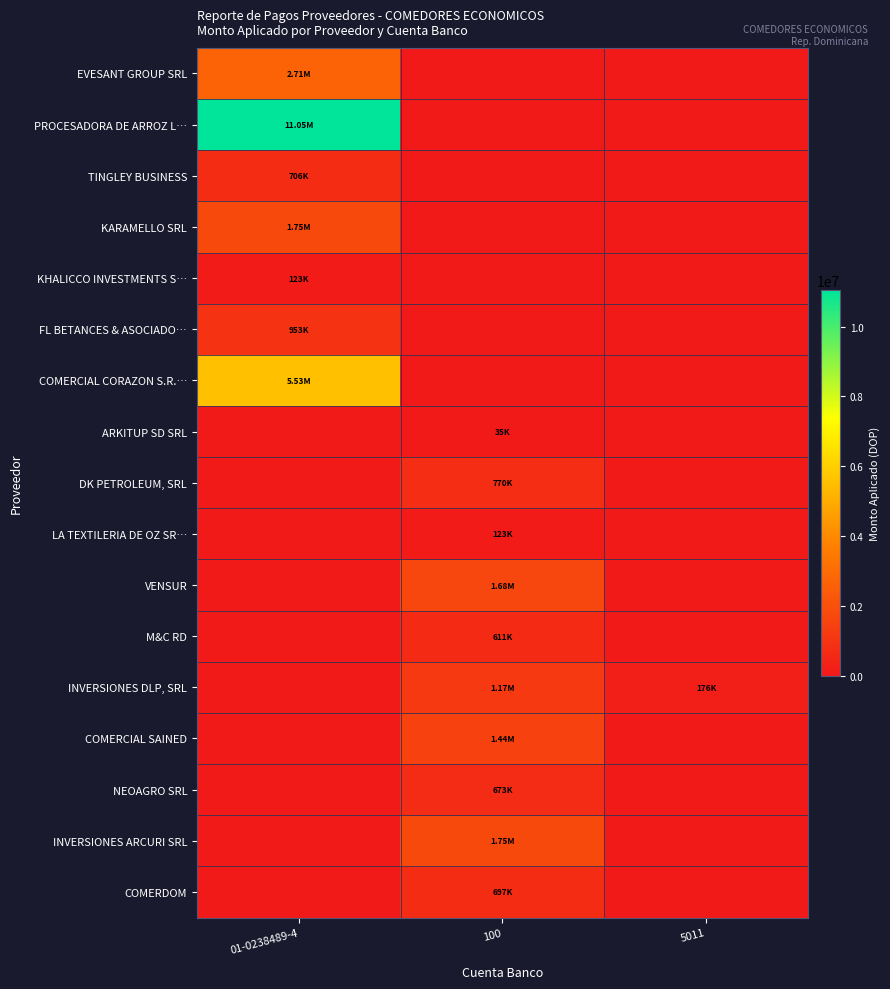

Which has a higher value, 5011 or 100?

5011